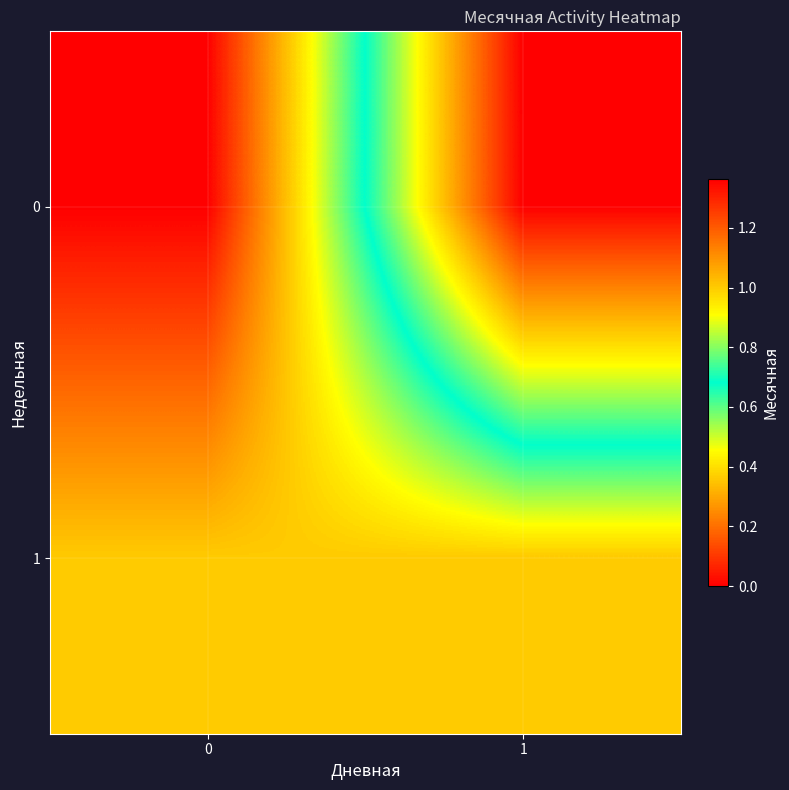

Rank the series by their maximum value, from lowest to highest.

1, 0